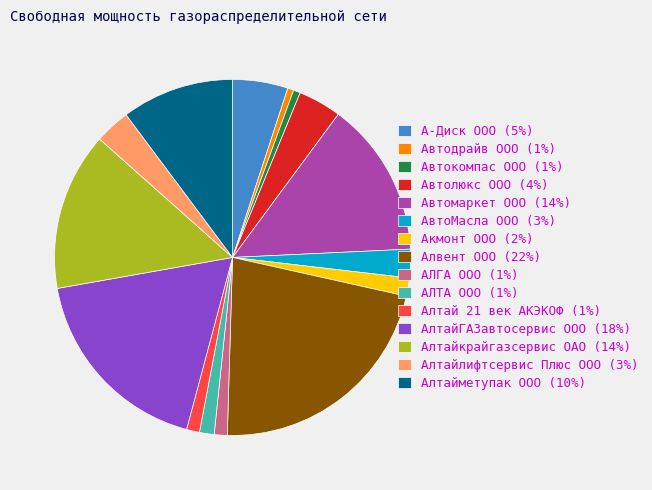

Is it true that Алтайлифтсервис Плюс ООО is 3% of the pie?

True